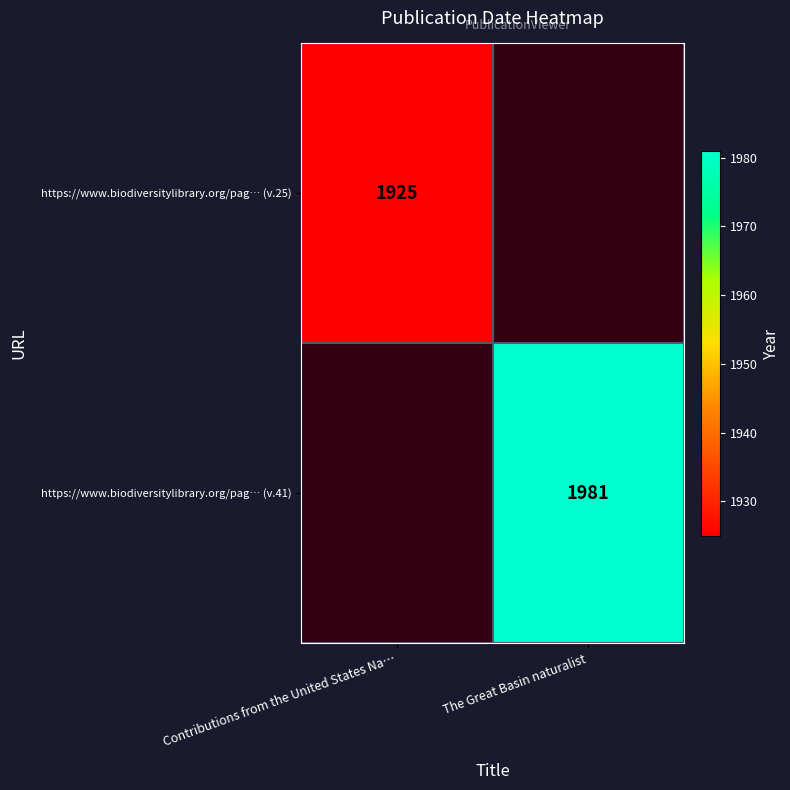

Is it true that https://www.biodiversitylibrary.org/pag… (v.41) equals 1981 at The Great Basin naturalist?

True